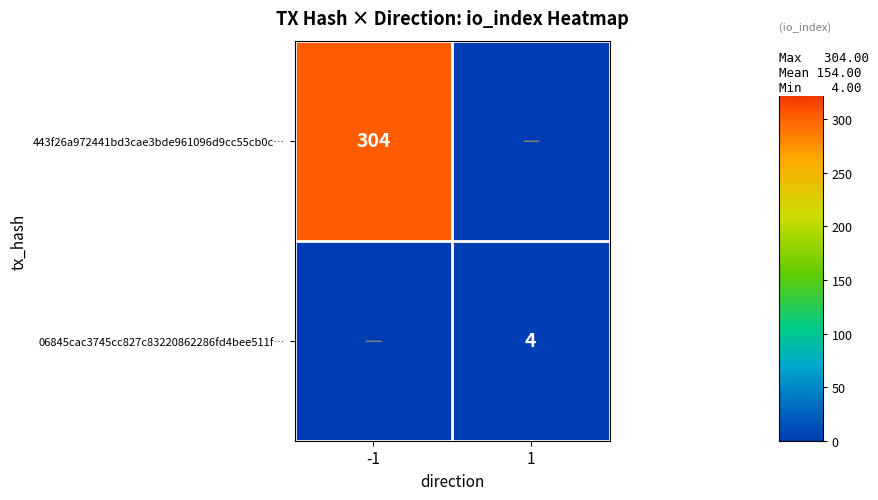

What is the total value across all series at 1?

4